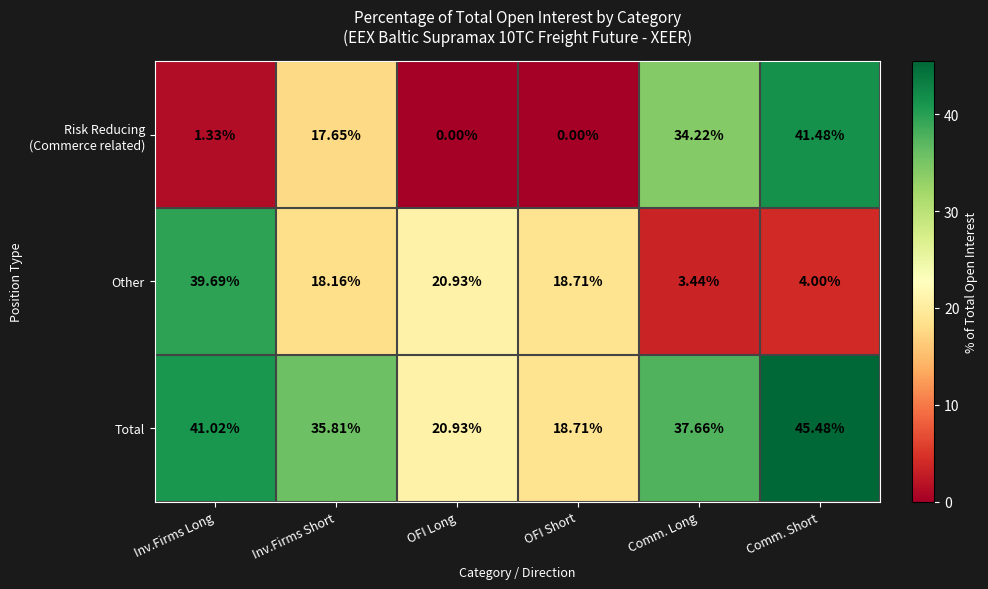

Which category has the highest value in the Other series?

Inv.Firms Long